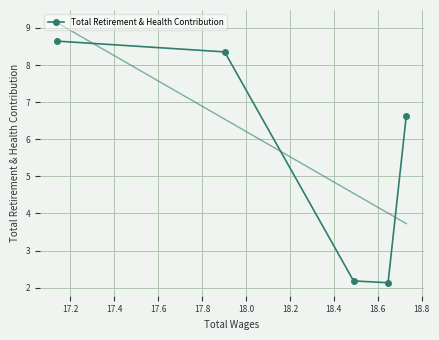

What is the value of the Total Retirement & Health Contribution point at the 3rd from the left?

2.2